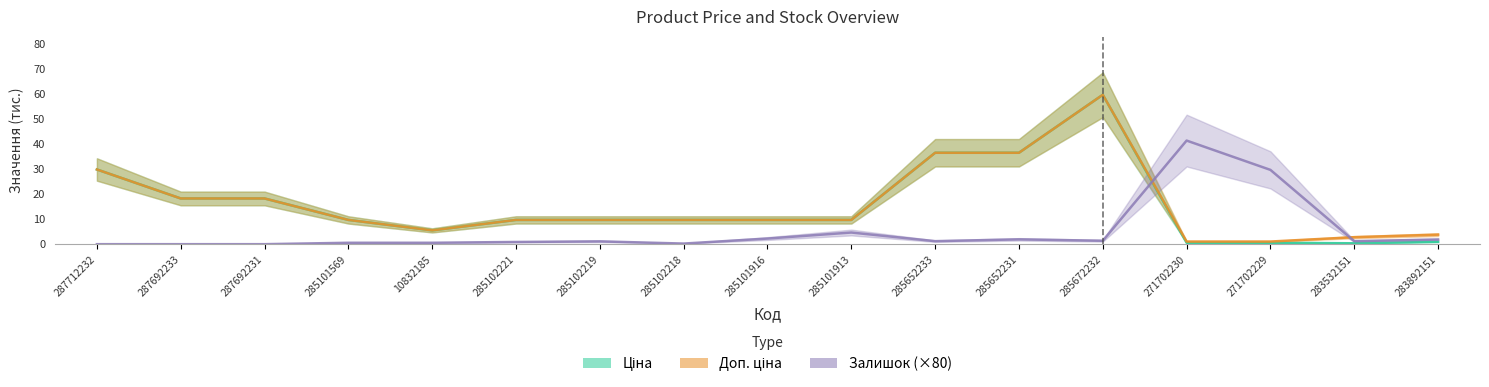

Which label corresponds to the smallest value in the chart?

287712232